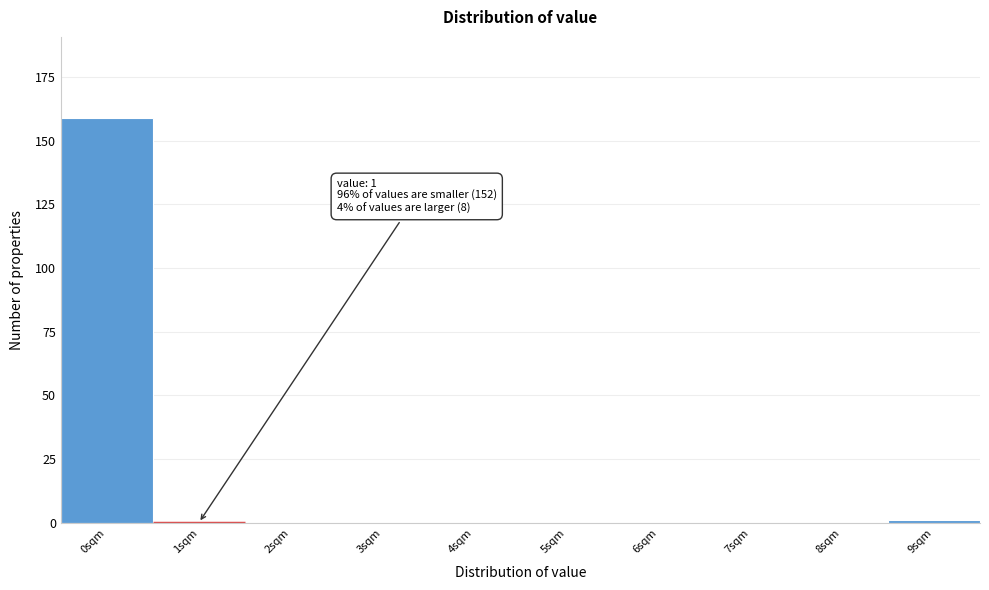

Reading left to right, transcribe all the data shown in this chart.

0sqm=159	1sqm=0	2sqm=0	3sqm=0	4sqm=0	5sqm=0	6sqm=0	7sqm=0	8sqm=0	9sqm=1